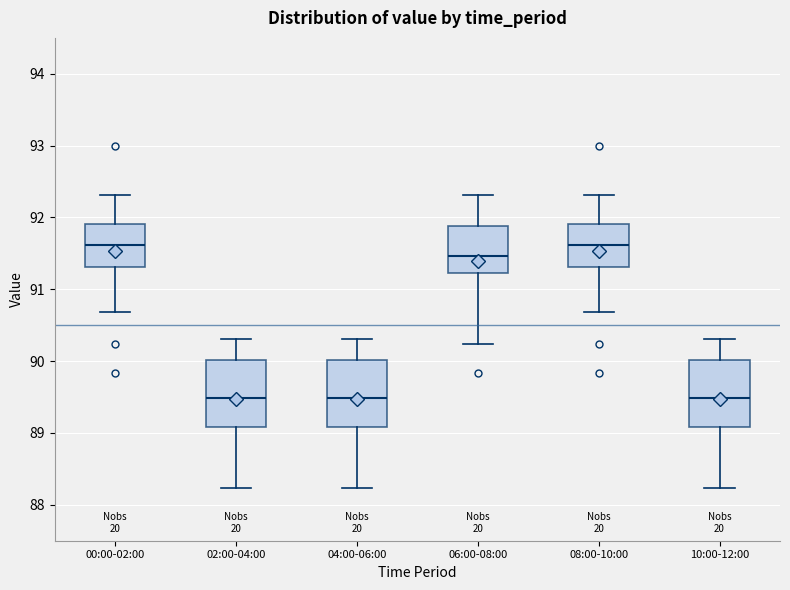

Where is the lower edge of the box for 10:00-12:00 on the y-axis? The values are not printed on the chart, so give them approximately, as read against the axis.

89.1